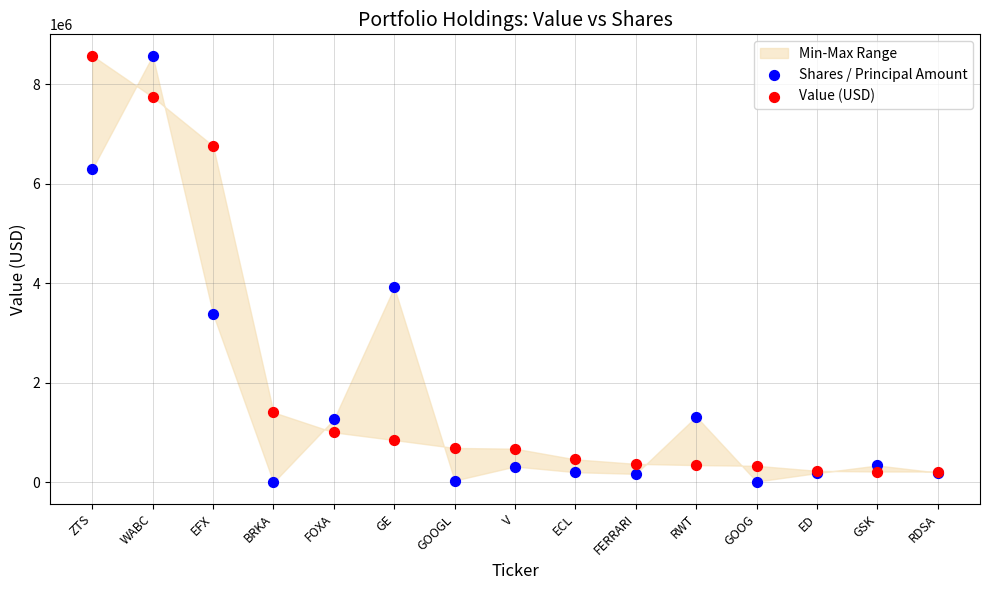

In the Value (USD) series, what Y value is closest to 4399000?

6765000.0